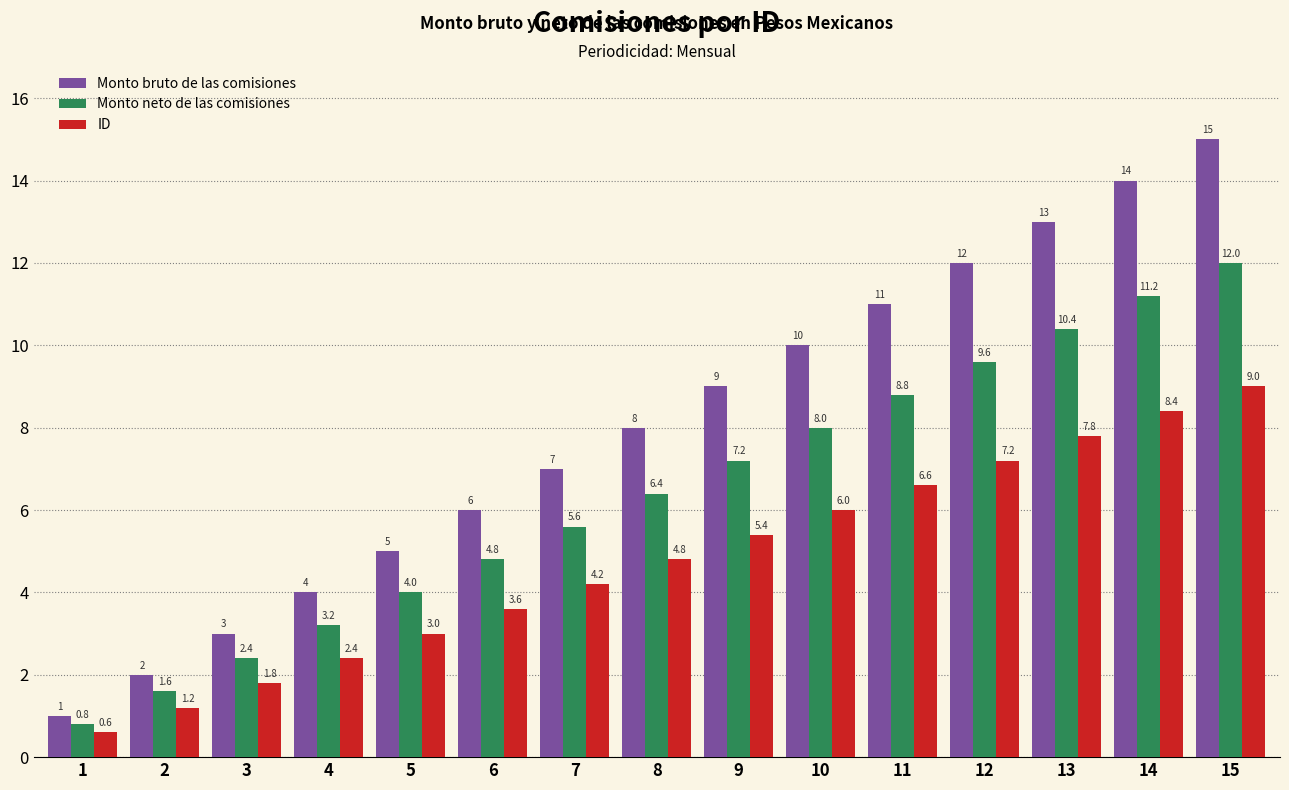

Rank the series at 4 from highest to lowest value.

Monto bruto de las comisiones, Monto neto de las comisiones, ID